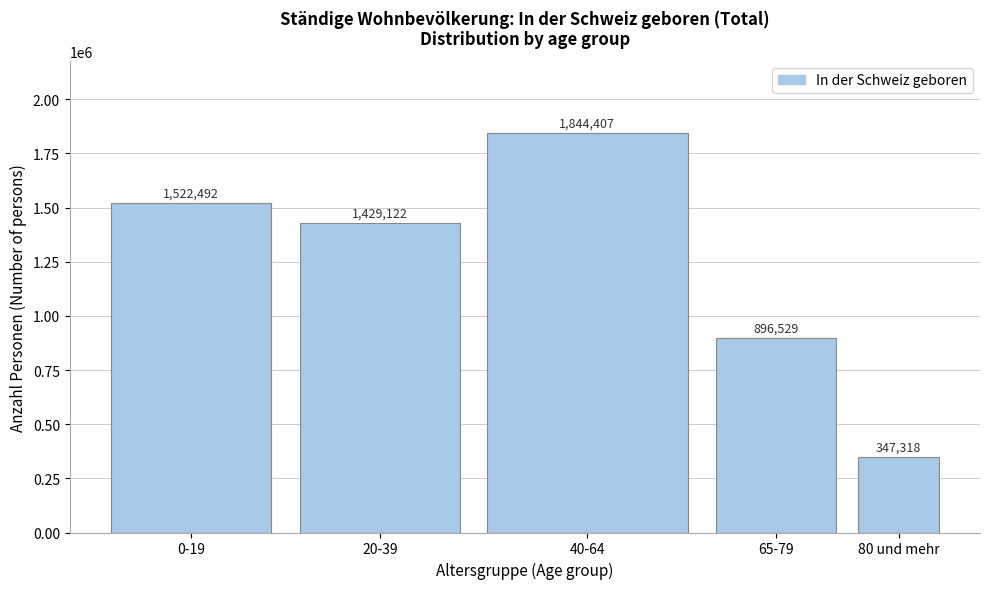

Reading right to left, extract all data points from this chart.

80 und mehr=347318	65-79=896529	40-64=1844407	20-39=1429122	0-19=1522492